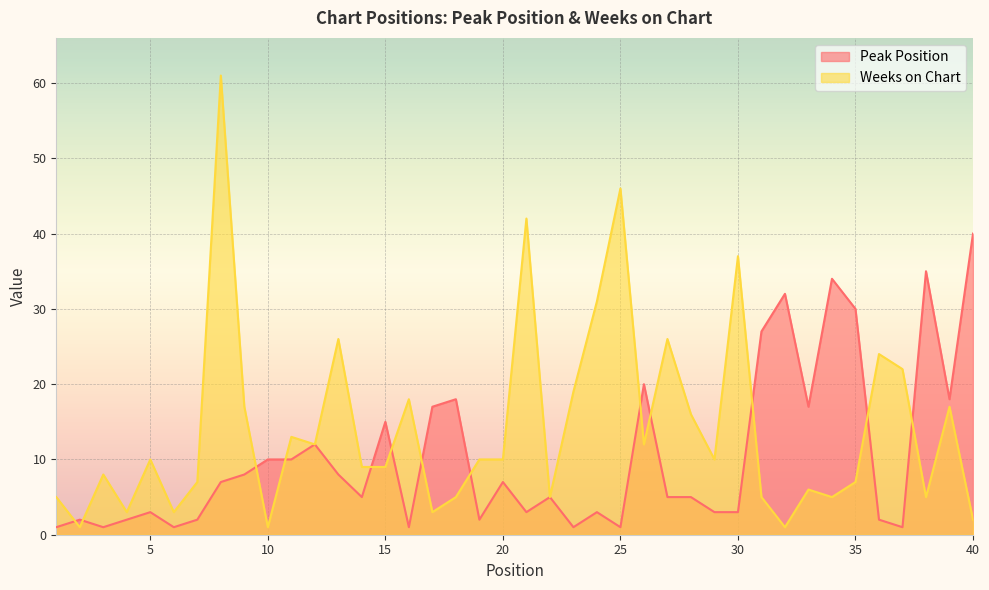

How many lines are shown in the chart?

2